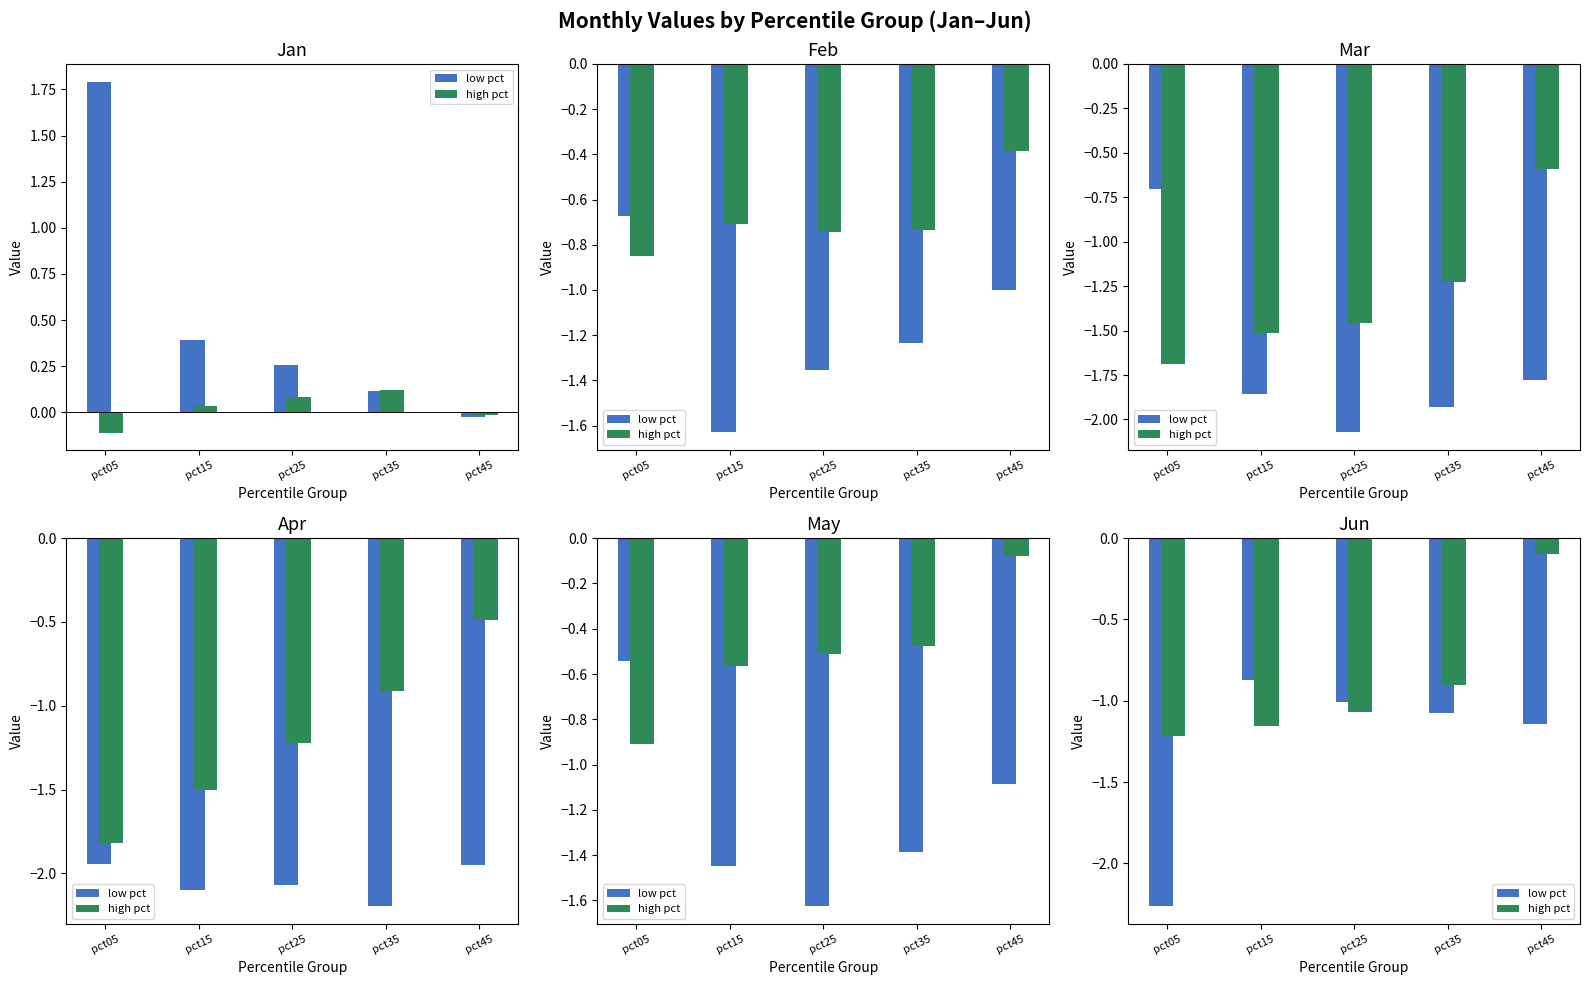

Reading right to left, what are all the values shown in this chart?

low pct: -1.1	-1.1	-1.0	-0.9	-2.3
high pct: -0.1	-0.9	-1.1	-1.2	-1.2